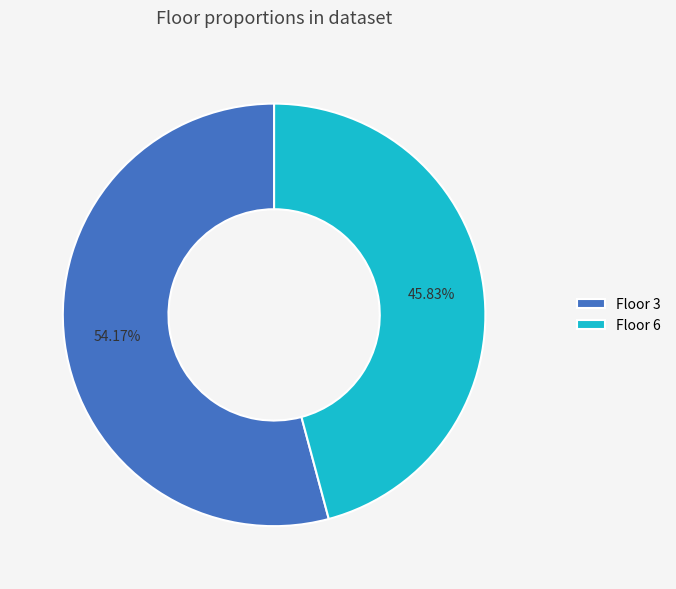

Which has a higher value, Floor 6 or Floor 3?

Floor 3